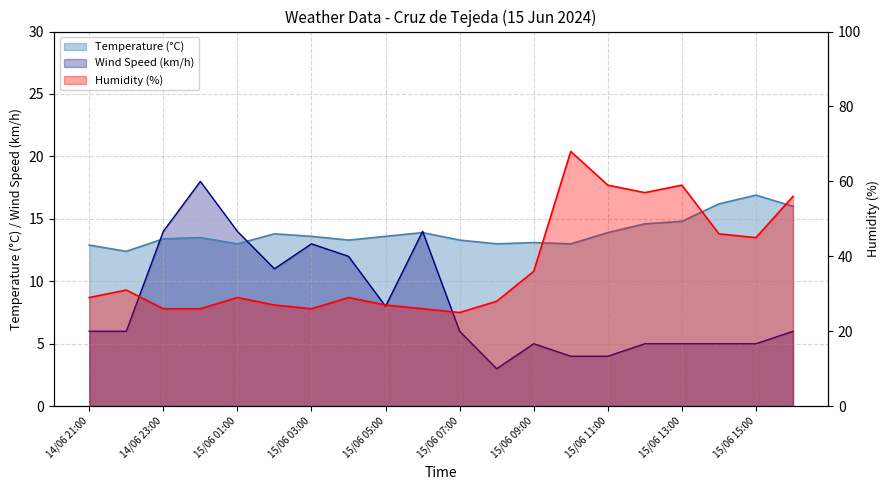

Does the chart have visible grid lines?

Yes